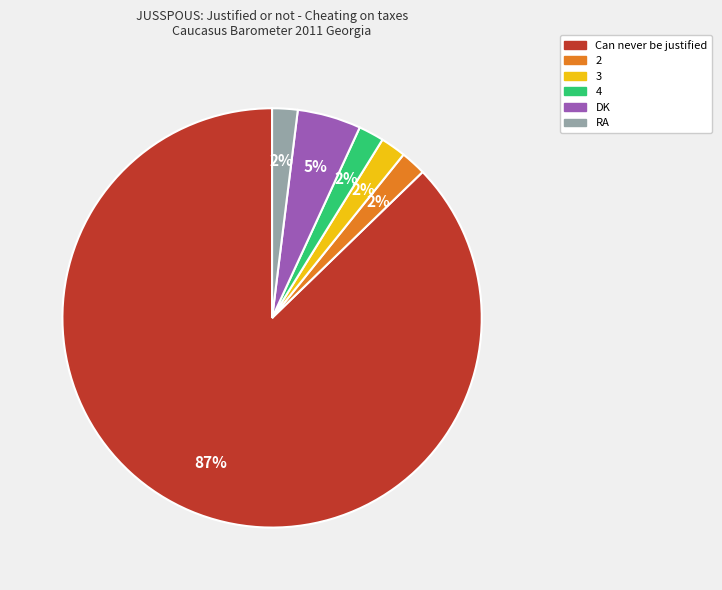

Do 3 and 4 together represent more than half of the pie?

No